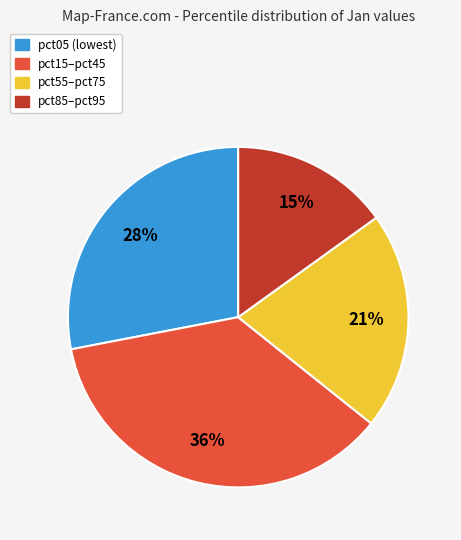

How many slices are in this pie chart?

4